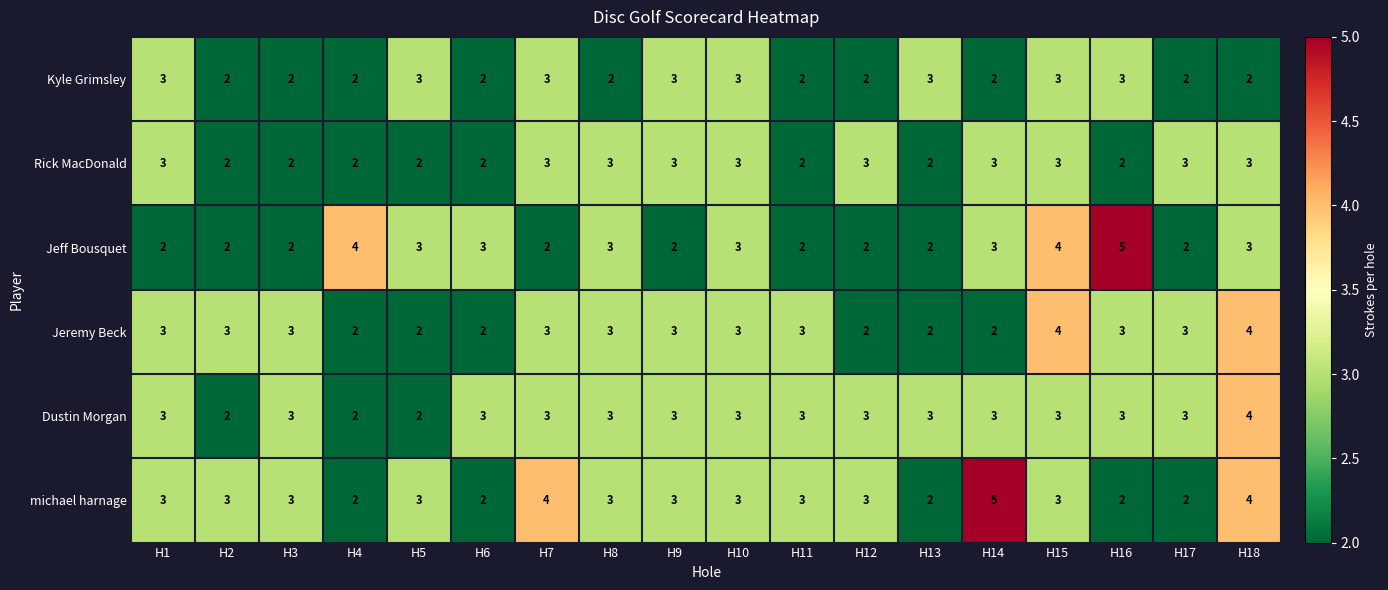

What is the total value across all series at H7?

18